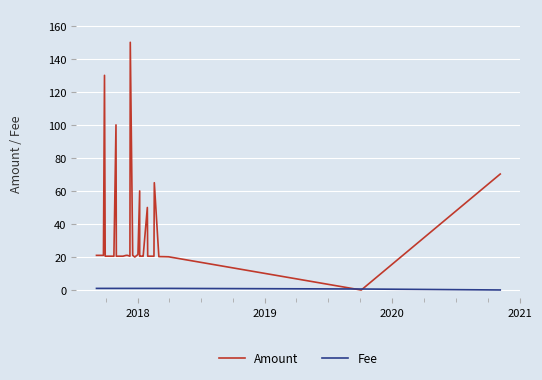

True or false: Fee has more than 0 points higher than both neighbors.

False